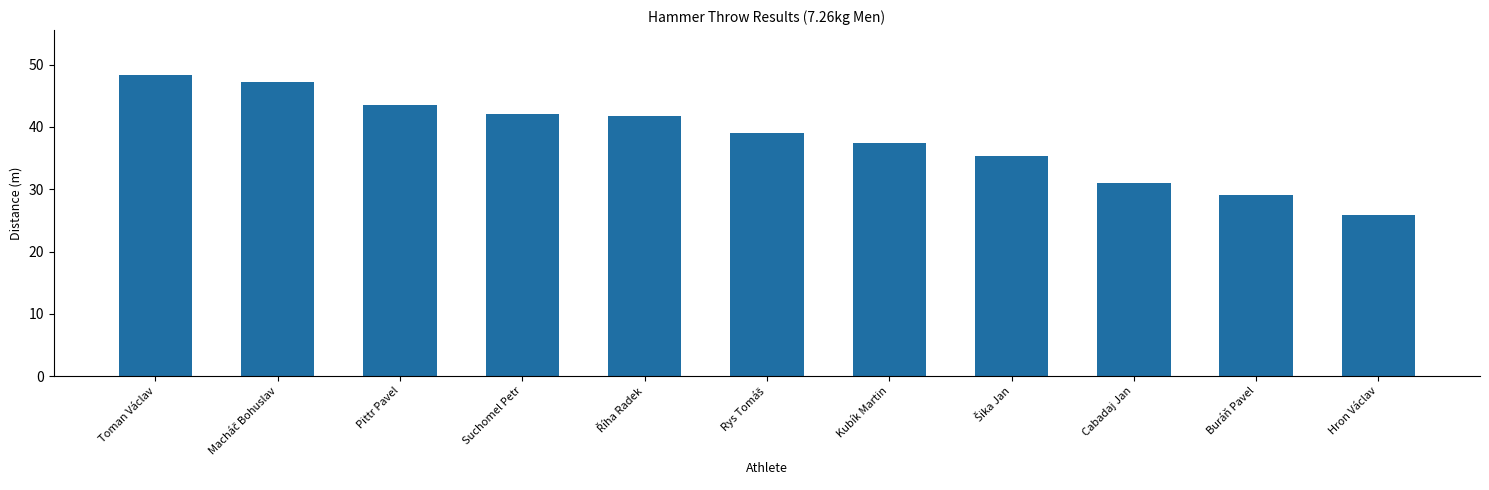

Reading left to right, what are all the values shown in this chart?

48.3	47.3	43.6	42.0	41.8	39.0	37.4	35.4	31.0	29.1	25.9